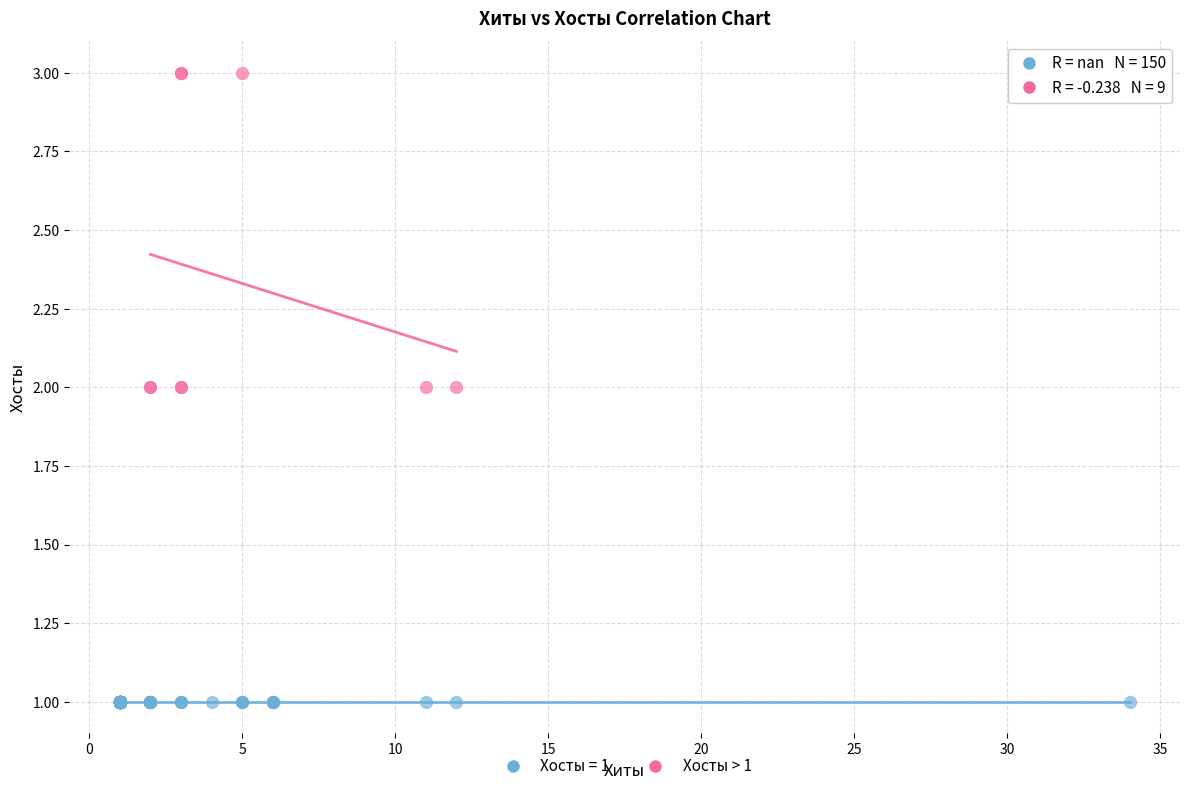

Which series contains the lowest Y value?

Хосты = 1